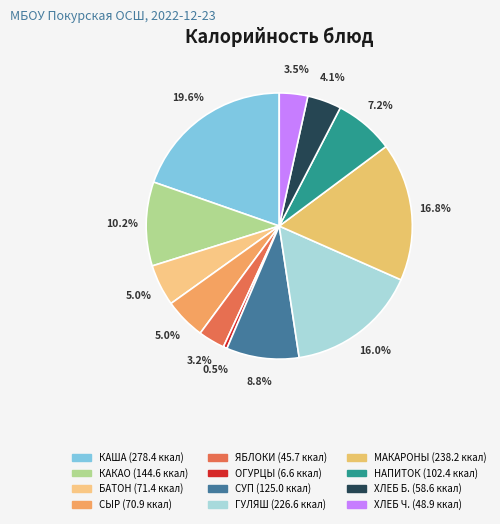

Count the number of slices in the pie.

12